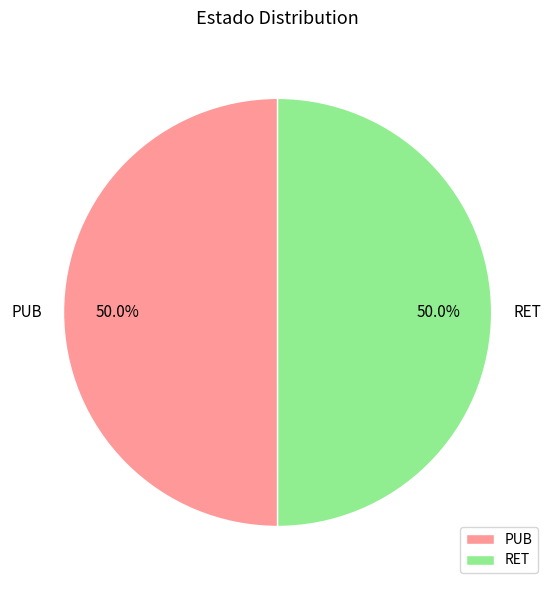

What is the total percentage of PUB and RET?

100.0%